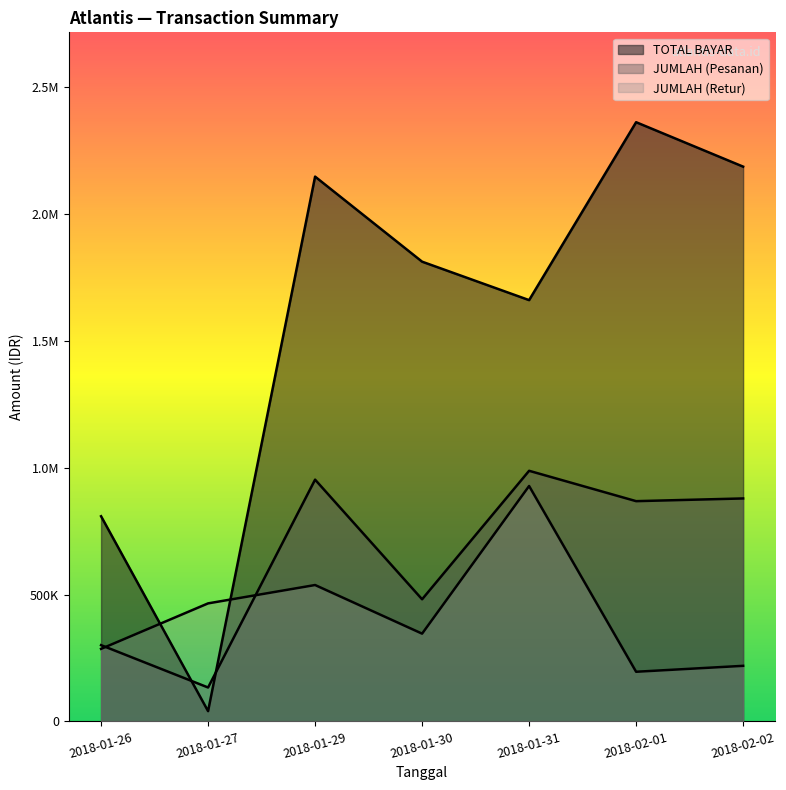

What is the sum of the TOTAL BAYAR values at 2018-01-26 and 2018-01-31?

2469778